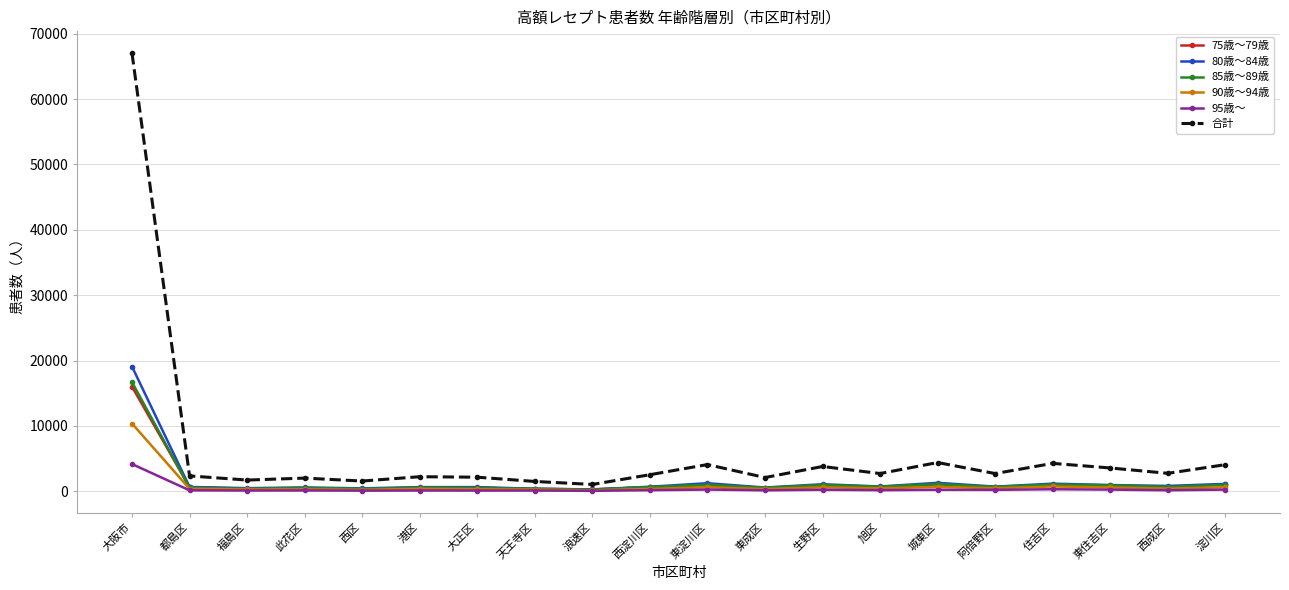

Between 天王寺区 and 住吉区, which series saw the biggest shift?

合計